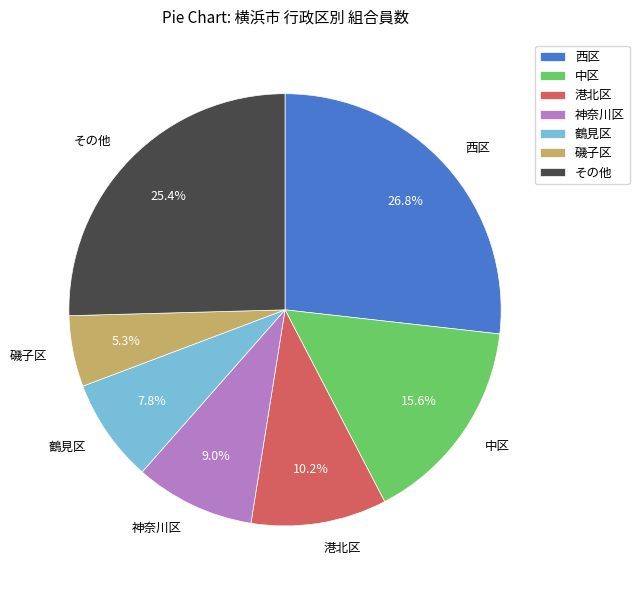

Rank the categories by value from lowest to highest.

磯子区, 鶴見区, 神奈川区, 港北区, 中区, その他, 西区